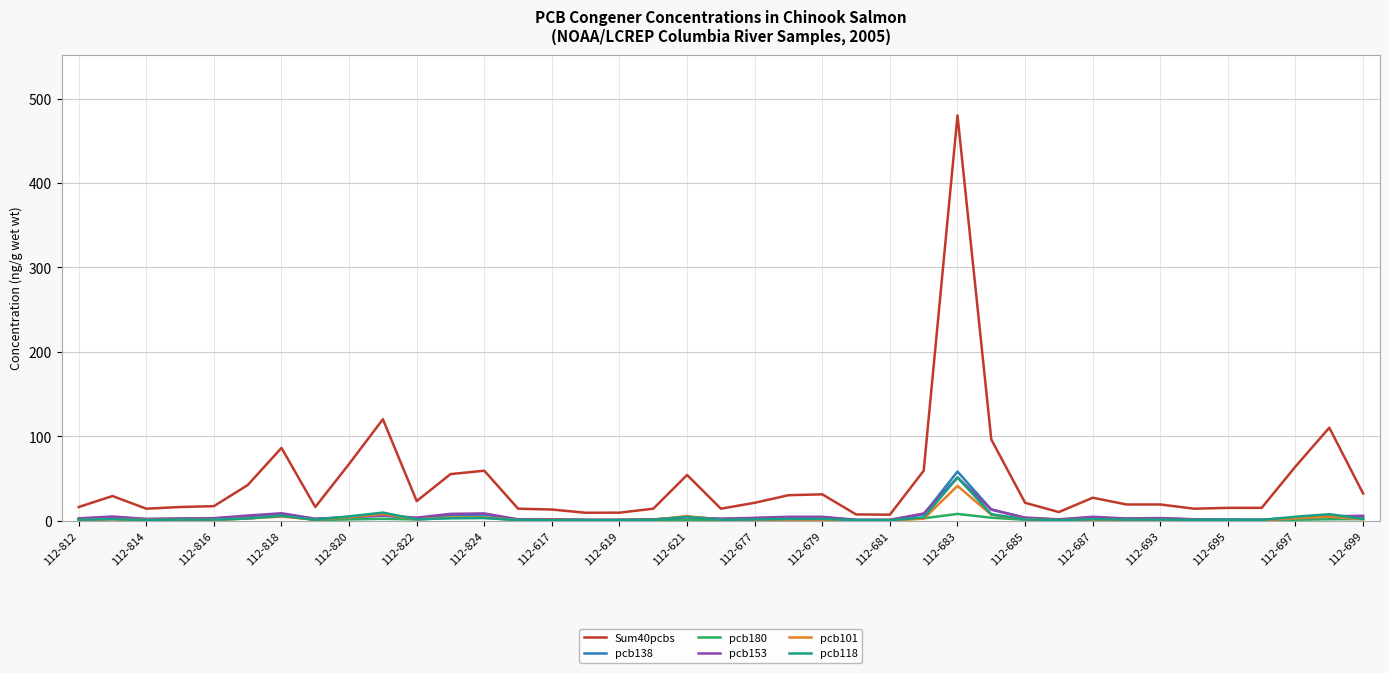

Which series has the largest total across all categories?

Sum40pcbs